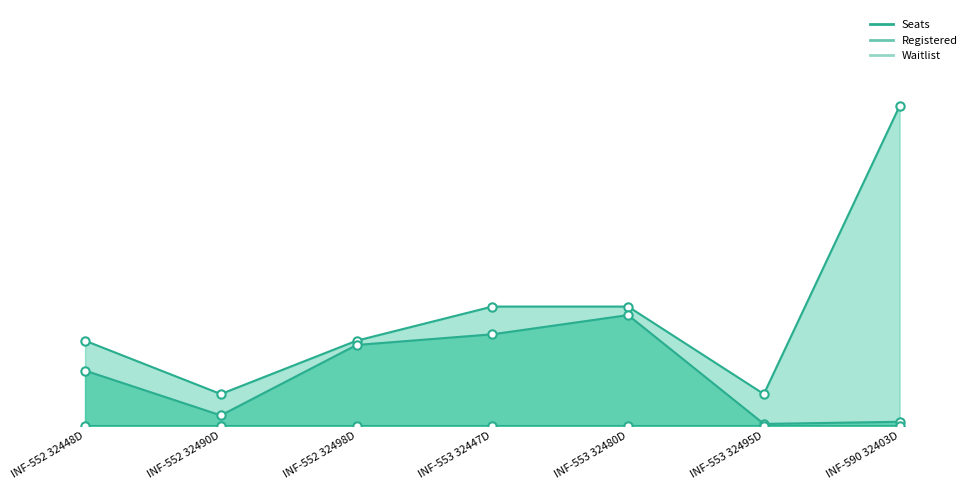

What is the difference between the maximum and second lowest values in the Seats series?

135